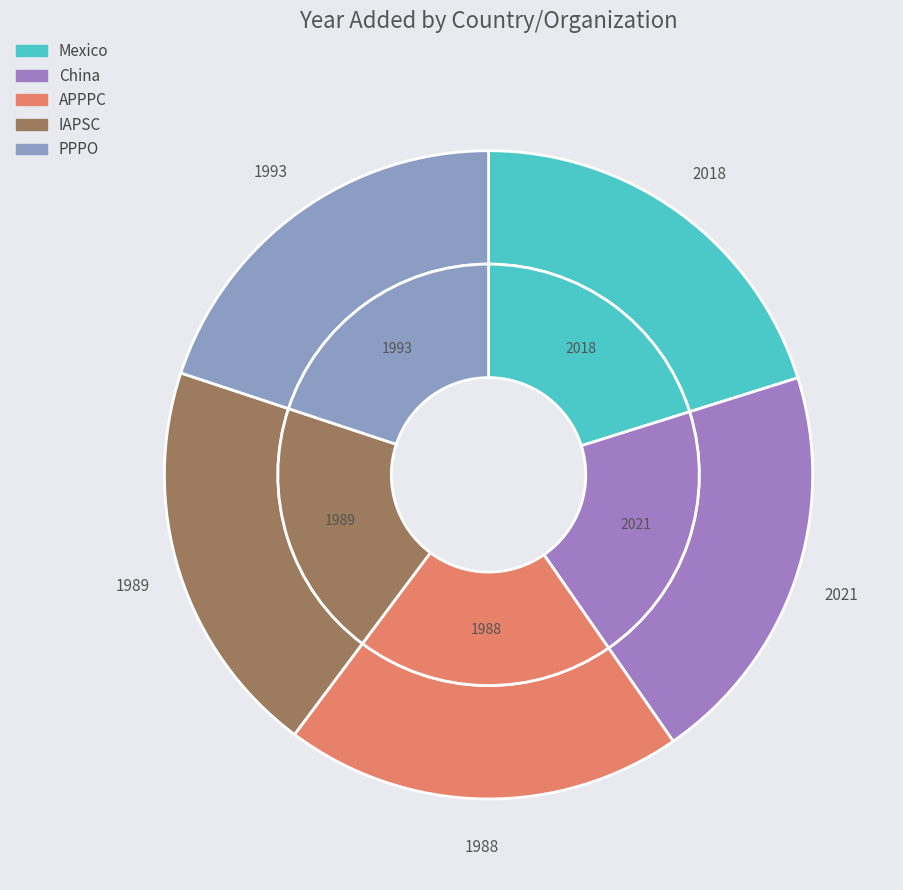

Which has a higher value, Mexico or PPPO?

Mexico